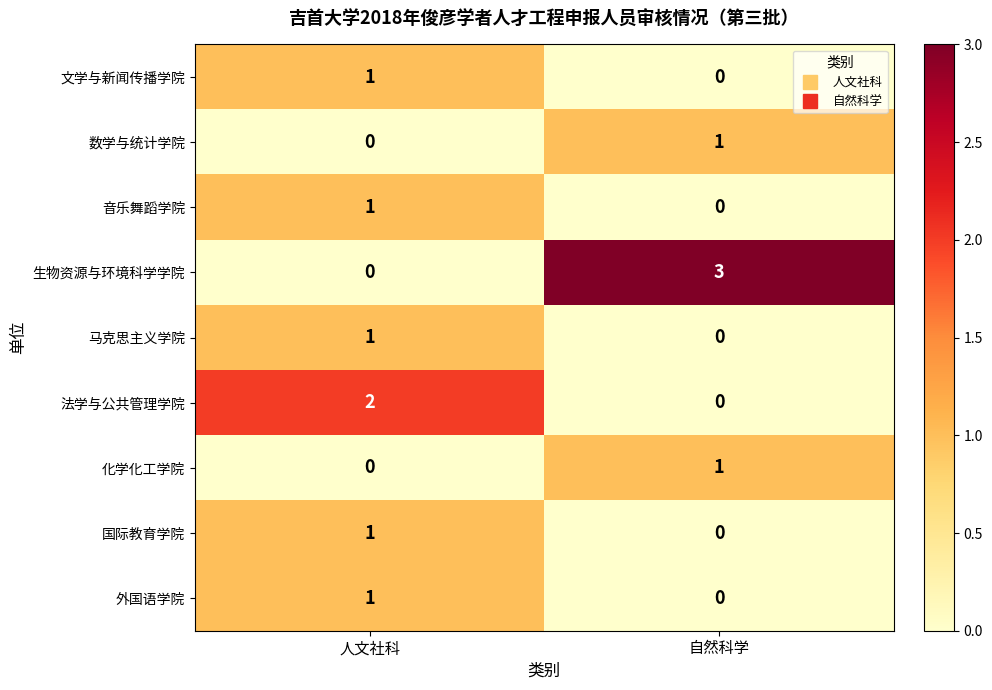

Reading right to left, transcribe all the data shown in this chart.

文学与新闻传播学院: 自然科学=0	人文社科=1
数学与统计学院: 自然科学=1	人文社科=0
音乐舞蹈学院: 自然科学=0	人文社科=1
生物资源与环境科学学院: 自然科学=3	人文社科=0
马克思主义学院: 自然科学=0	人文社科=1
法学与公共管理学院: 自然科学=0	人文社科=2
化学化工学院: 自然科学=1	人文社科=0
国际教育学院: 自然科学=0	人文社科=1
外国语学院: 自然科学=0	人文社科=1